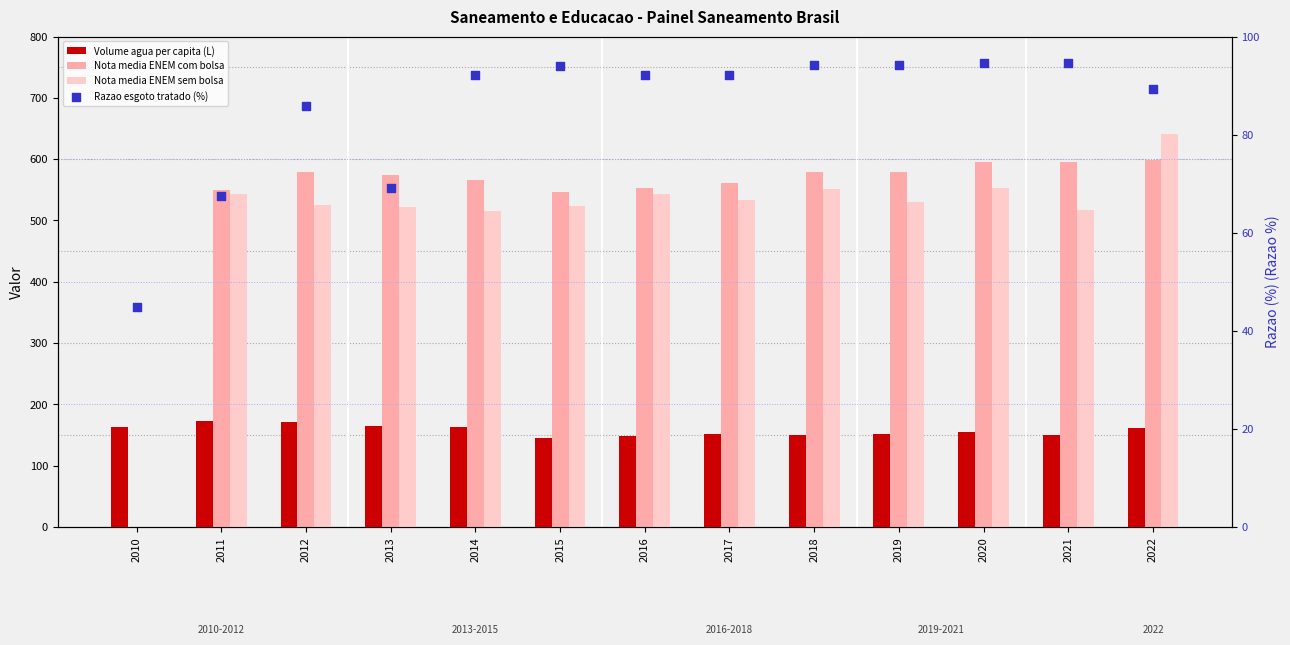

Which series has the largest Y range (max minus min)?

Nota media ENEM sem bolsa